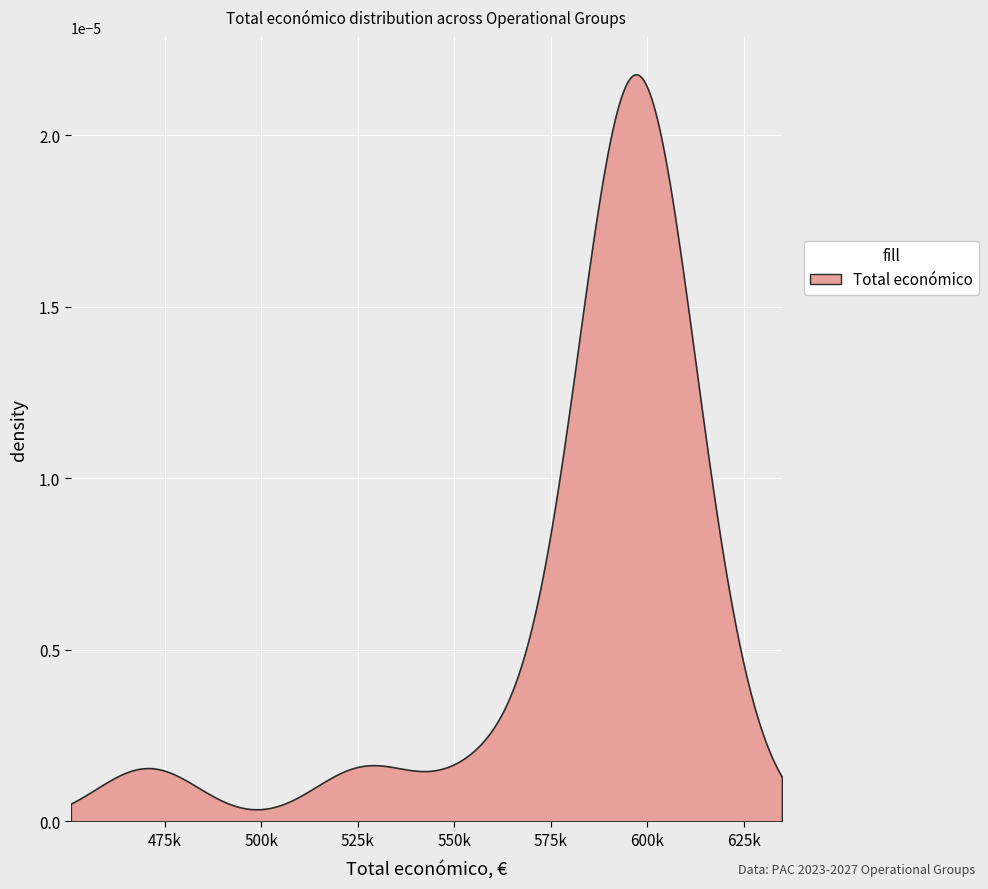

How many lines are shown in the chart?

1